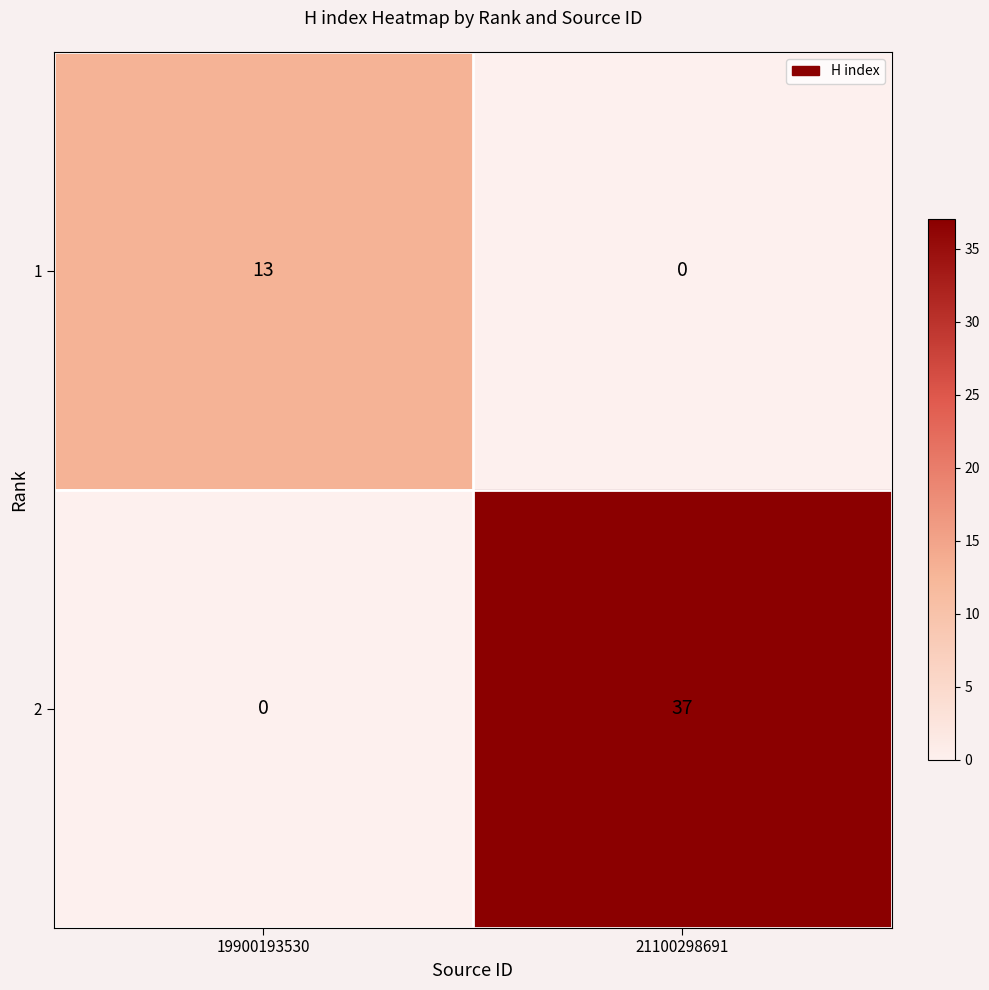

What is the difference between the 2 values at 21100298691 and 19900193530?

37